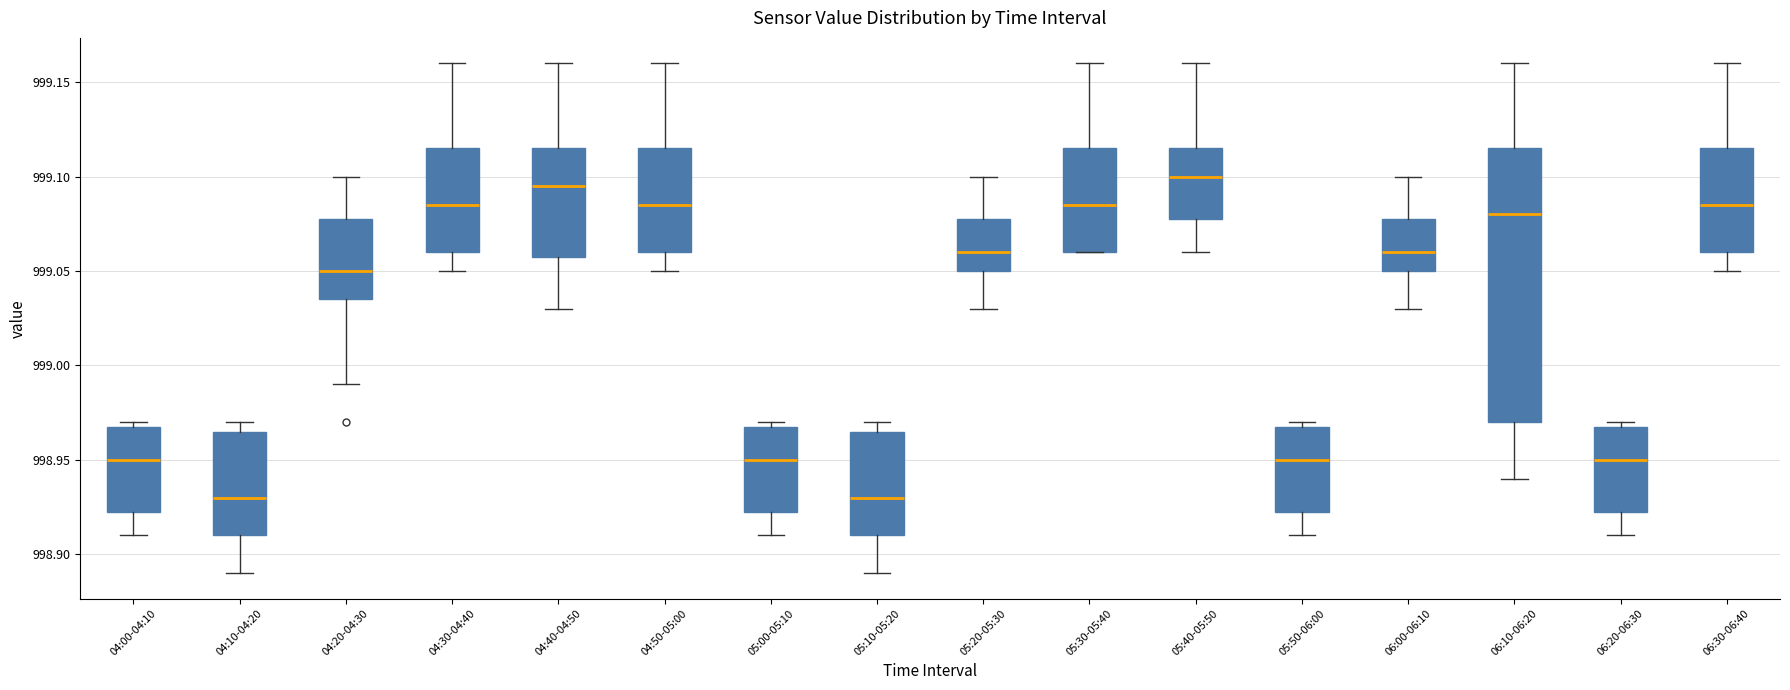

Reading left to right, read every box against the y-axis: the position of its median line, the range the box covers, and the ends of its whiskers. The values are not printed on the chart, so give them approximately, as read against the axis.

04:00-04:10: median 998.950, box 998.925 to 998.970, whiskers 998.910 to 998.970 (just above the box's upper edge)
04:10-04:20: median 998.930, box 998.910 to 998.965, whiskers 998.890 to 998.970
04:20-04:30: median 999.050, box 999.035 to 999.080, whiskers 998.990 to 999.100
04:30-04:40: median 999.085, box 999.060 to 999.115, whiskers 999.050 to 999.160
04:40-04:50: median 999.095, box 999.060 to 999.115, whiskers 999.030 to 999.160
04:50-05:00: median 999.085, box 999.060 to 999.115, whiskers 999.050 to 999.160
05:00-05:10: median 998.950, box 998.925 to 998.970, whiskers 998.910 to 998.970 (just above the box's upper edge)
05:10-05:20: median 998.930, box 998.910 to 998.965, whiskers 998.890 to 998.970
05:20-05:30: median 999.060, box 999.050 to 999.080, whiskers 999.030 to 999.100
05:30-05:40: median 999.085, box 999.060 to 999.115, whiskers 999.060 to 999.160
05:40-05:50: median 999.100, box 999.080 to 999.115, whiskers 999.060 to 999.160
05:50-06:00: median 998.950, box 998.925 to 998.970, whiskers 998.910 to 998.970 (just above the box's upper edge)
06:00-06:10: median 999.060, box 999.050 to 999.080, whiskers 999.030 to 999.100
06:10-06:20: median 999.080, box 998.970 to 999.115, whiskers 998.940 to 999.160
06:20-06:30: median 998.950, box 998.925 to 998.970, whiskers 998.910 to 998.970 (just above the box's upper edge)
06:30-06:40: median 999.085, box 999.060 to 999.115, whiskers 999.050 to 999.160